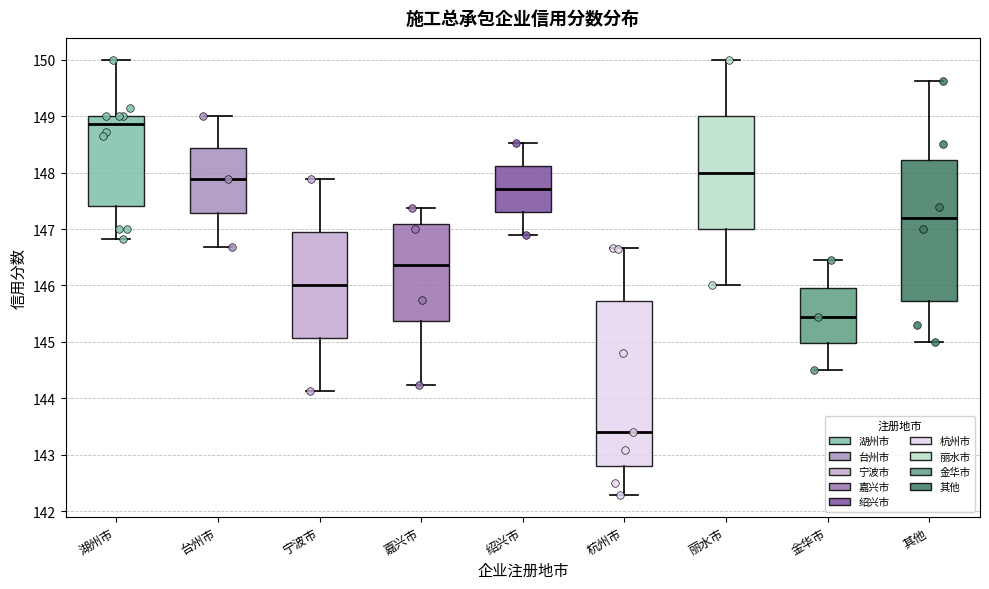

Where is the upper edge of the box for 杭州市 on the y-axis? The values are not printed on the chart, so give them approximately, as read against the axis.

145.7